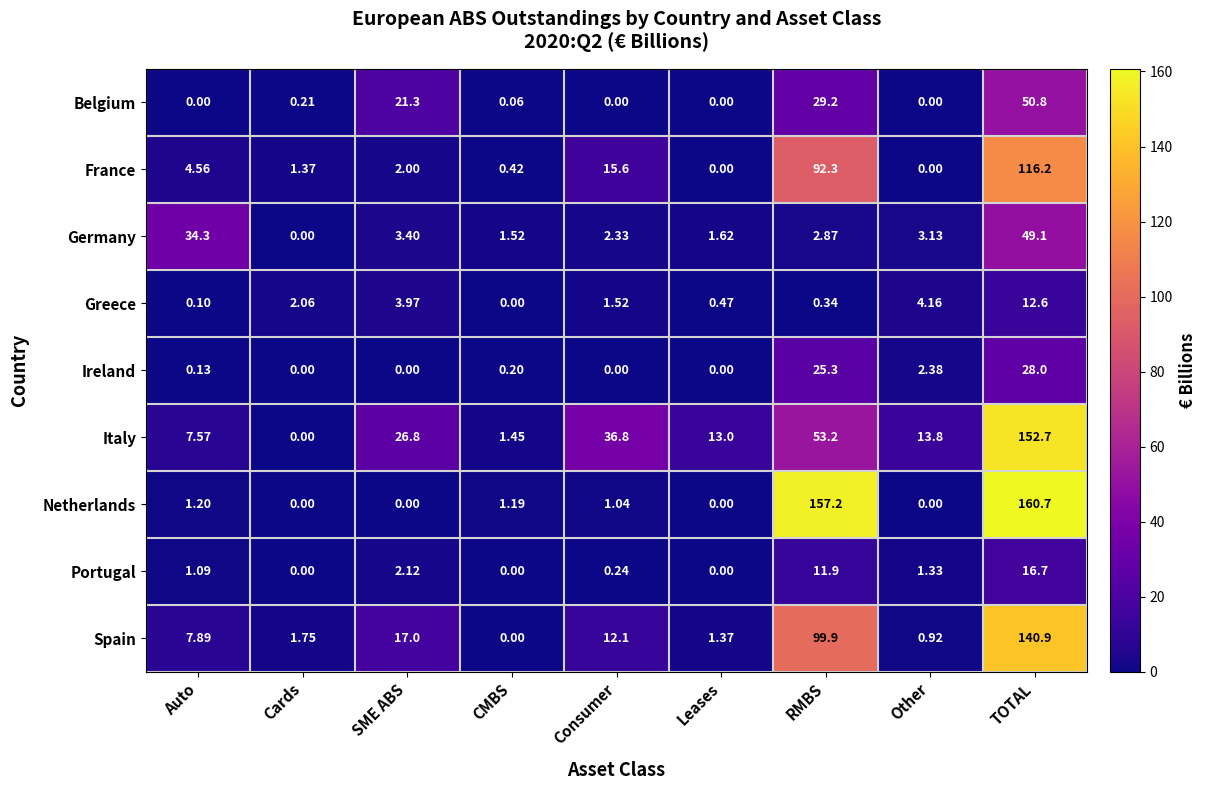

Where is Greece nearest to the value 6?

Other